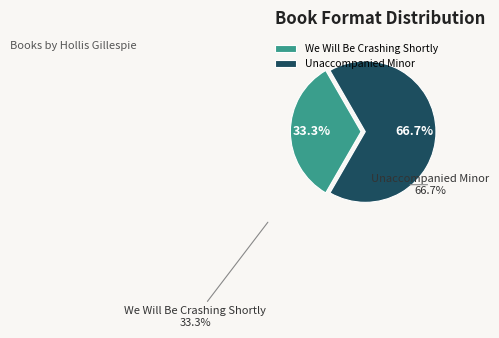

What percentage is the Unaccompanied Minor slice, to the nearest percent?

67%